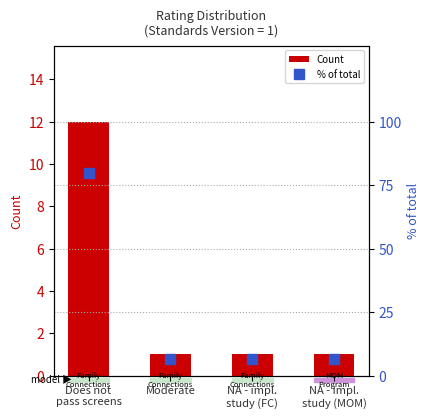

What is the label of the 4th bar from the right?

Does not
pass screens